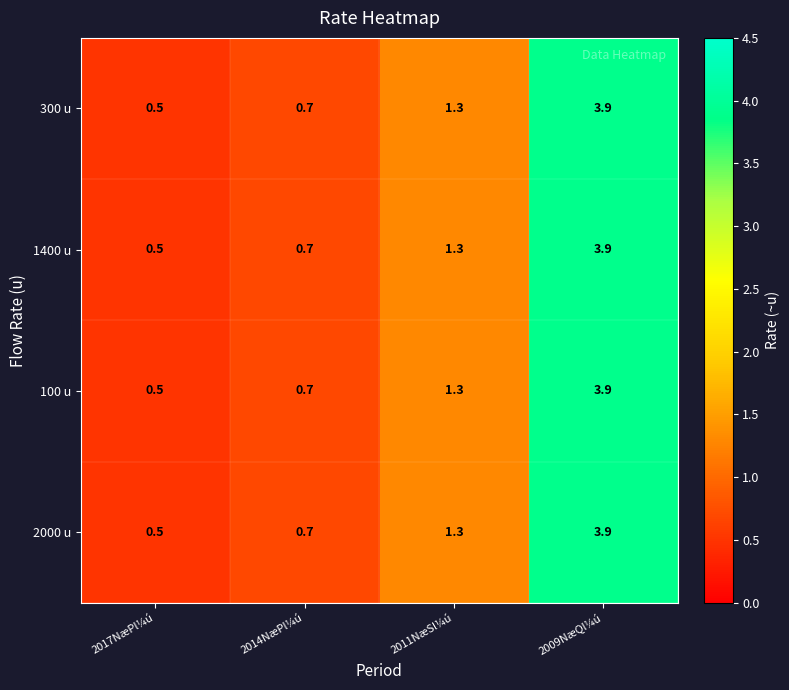

Reading left to right, extract all data points from this chart.

300 u: 0.5	0.7	1.3	3.9
1400 u: 0.5	0.7	1.3	3.9
100 u: 0.5	0.7	1.3	3.9
2000 u: 0.5	0.7	1.3	3.9